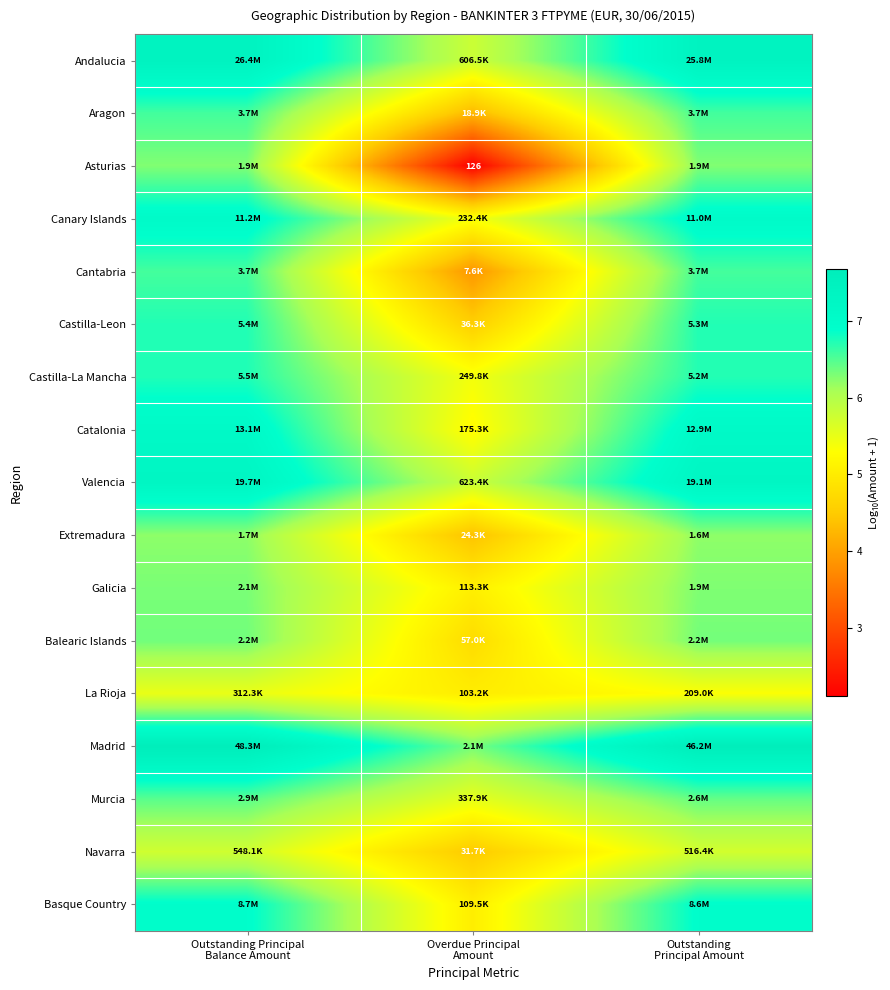

At Outstanding Principal Balance Amount, list the series in order from largest to smallest.

Madrid, Andalucia, Valencia, Catalonia, Canary Islands, Basque Country, Castilla-La Mancha, Castilla-Leon, Aragon, Cantabria, Murcia, Balearic Islands, Galicia, Asturias, Extremadura, Navarra, La Rioja